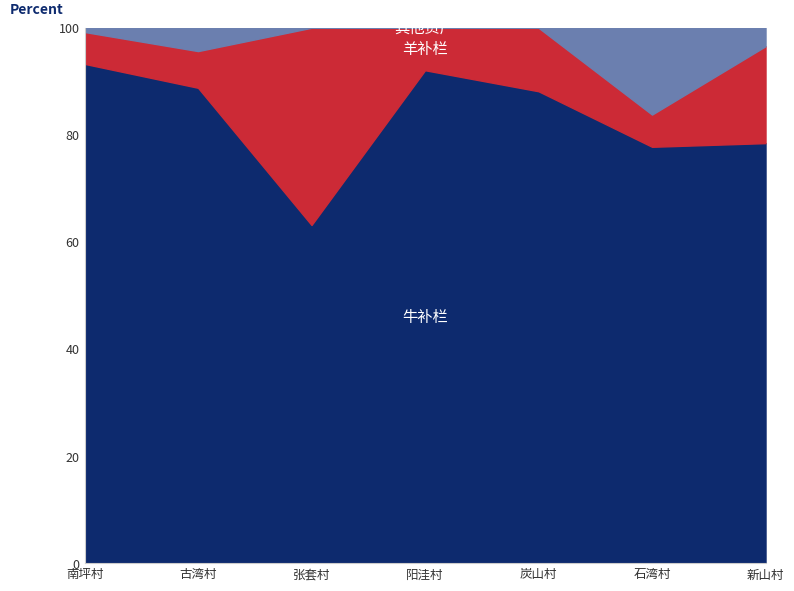

Does the chart have visible grid lines?

Yes